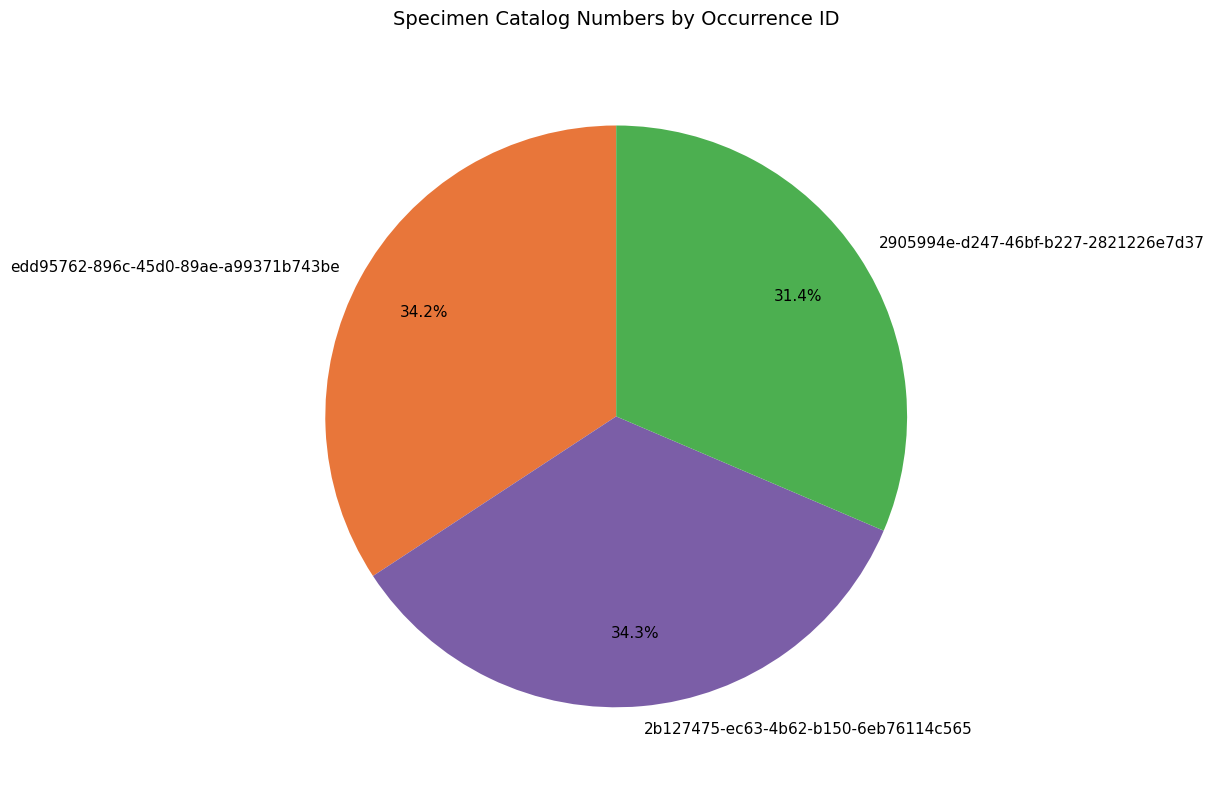

Which category has the smallest portion of the pie?

2905994e-d247-46bf-b227-2821226e7d37